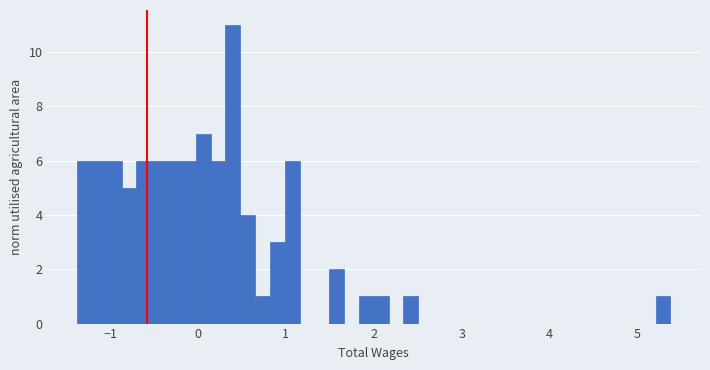

Around what value on the x-axis is the tallest bar? Give the approximate position of its centre, as read against the axis.

0.4